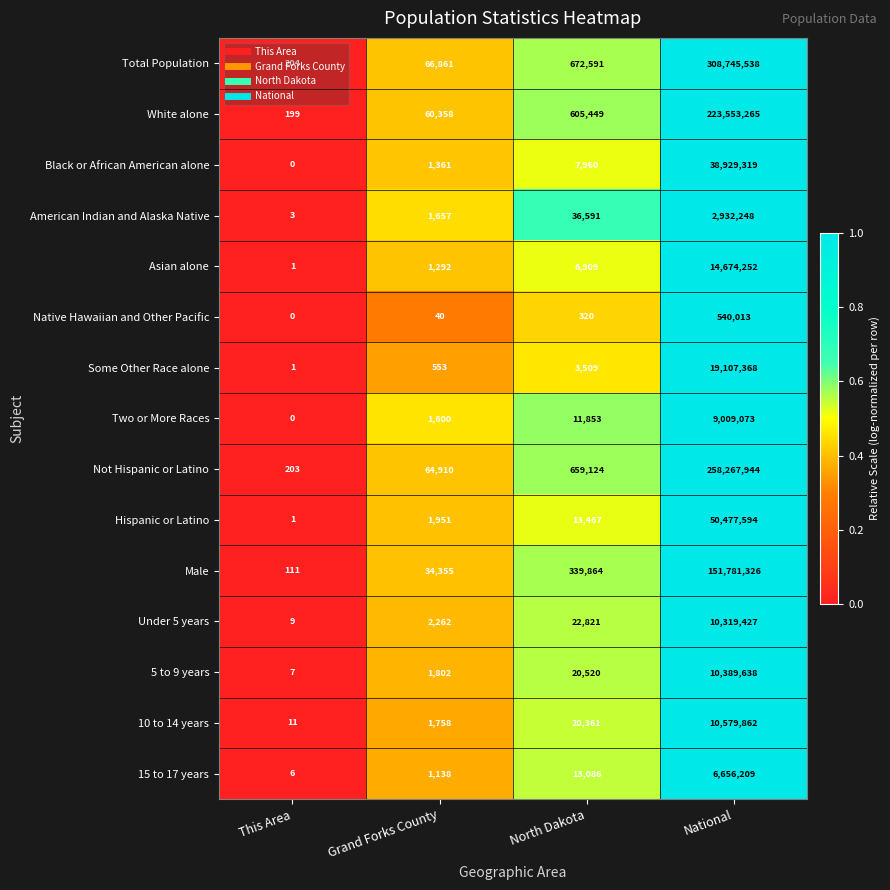

Which category has the lowest value across all series?

This Area